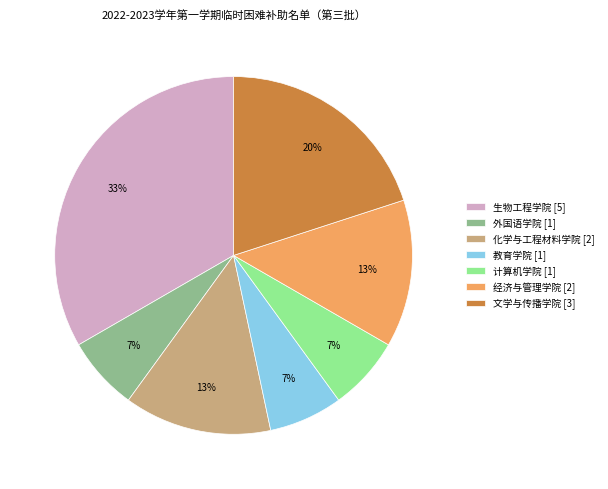

To the nearest percent, what portion does 生物工程学院 represent?

33%